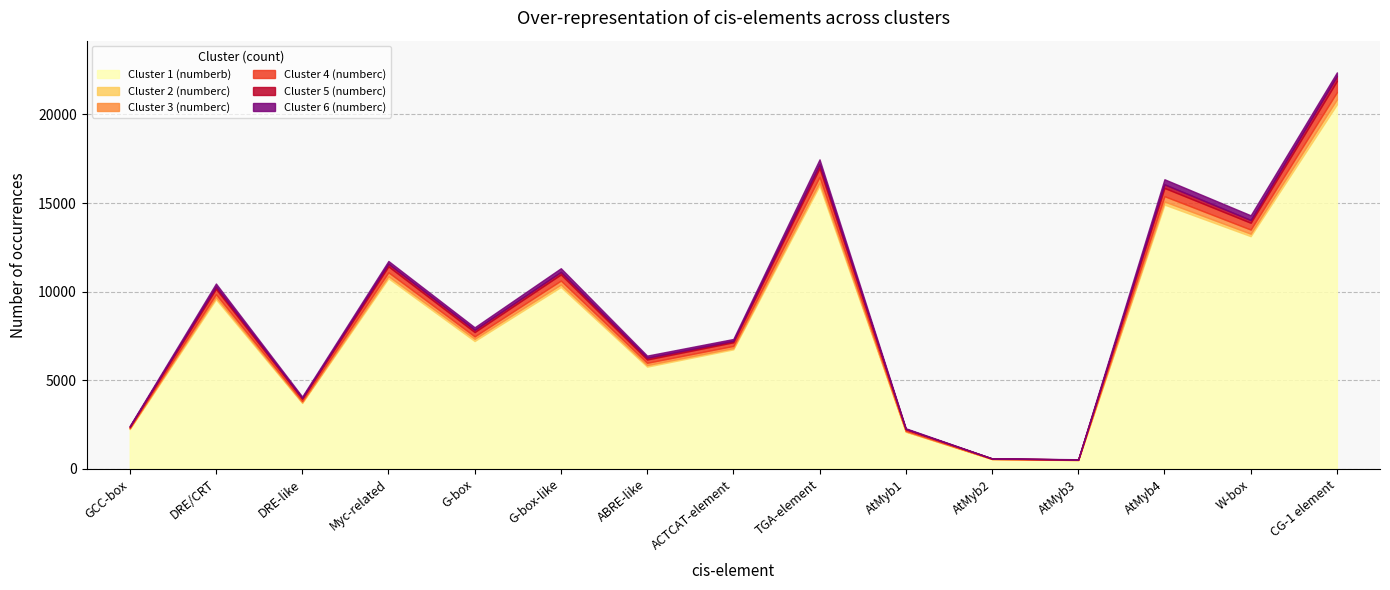

What is the label of the 14th point from the right?

DRE/CRT